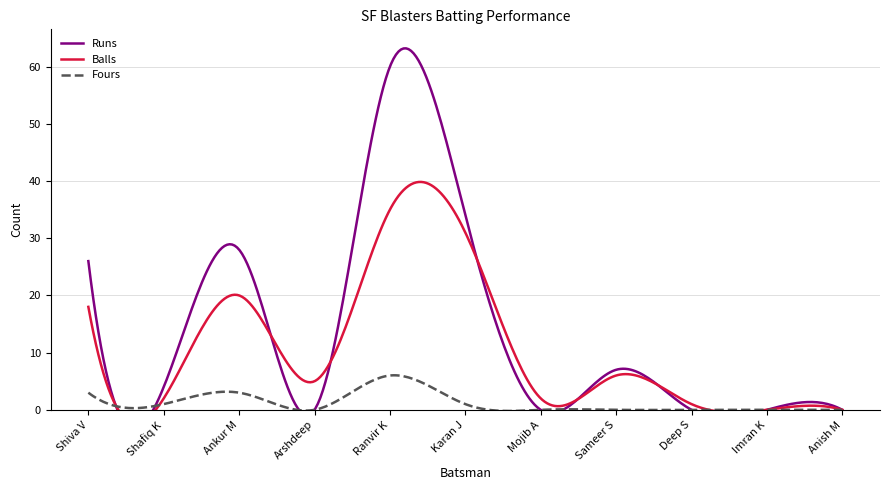

What is the label of the 3rd point from the left?

Ankur M